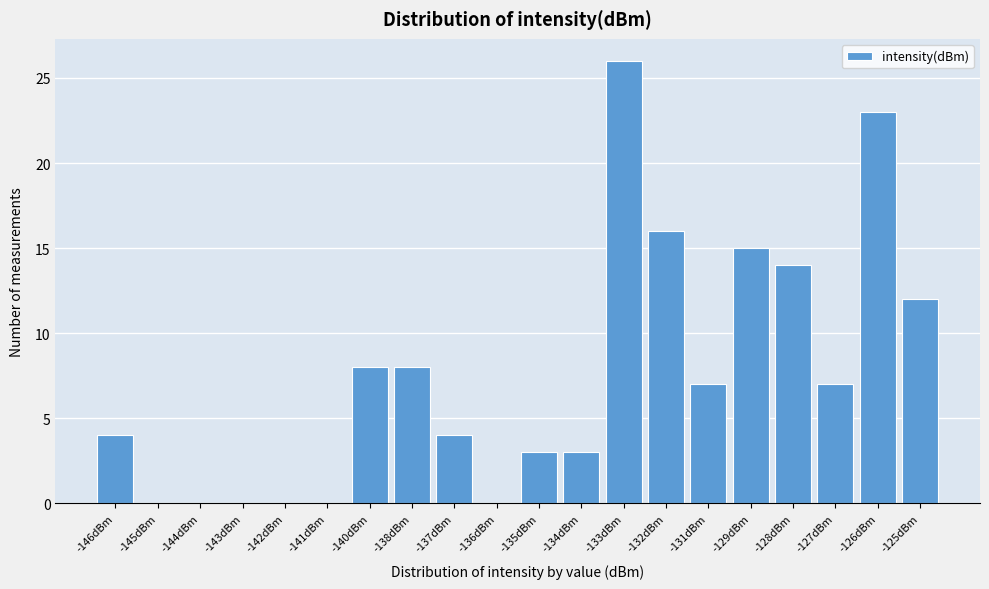

Reading right to left, transcribe all the data shown in this chart.

-125dBm=12	-126dBm=23	-127dBm=7	-128dBm=14	-129dBm=15	-131dBm=7	-132dBm=16	-133dBm=26	-134dBm=3	-135dBm=3	-136dBm=0	-137dBm=4	-138dBm=8	-140dBm=8	-141dBm=0	-142dBm=0	-143dBm=0	-144dBm=0	-145dBm=0	-146dBm=4